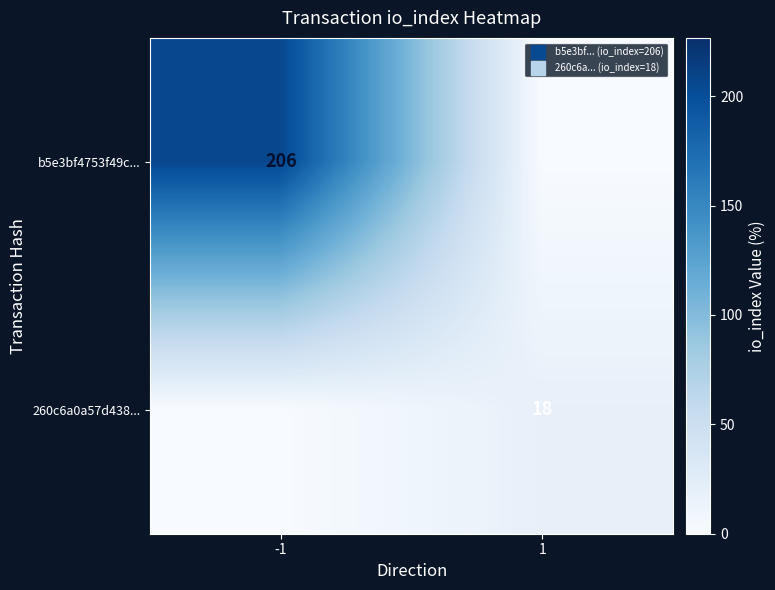

What is the difference between the b5e3bf4753f49c... values at -1 and 1?

206